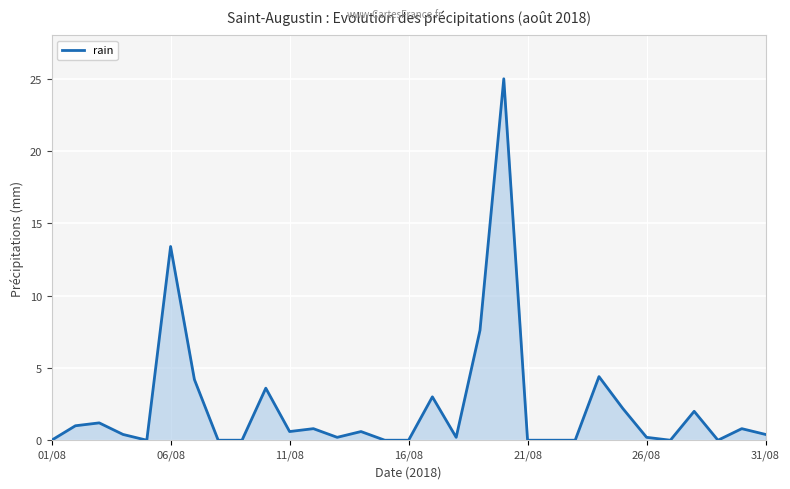

Reading right to left, list all the values displayed in this chart.

0.4	0.8	0.0	2.0	0.0	0.2	2.2	4.4	0.0	0.0	0.0	25.0	7.6	0.2	3.0	0.0	0.0	0.6	0.2	0.8	0.6	3.6	0.0	0.0	4.2	13.4	0.0	0.4	1.2	1.0	0.0